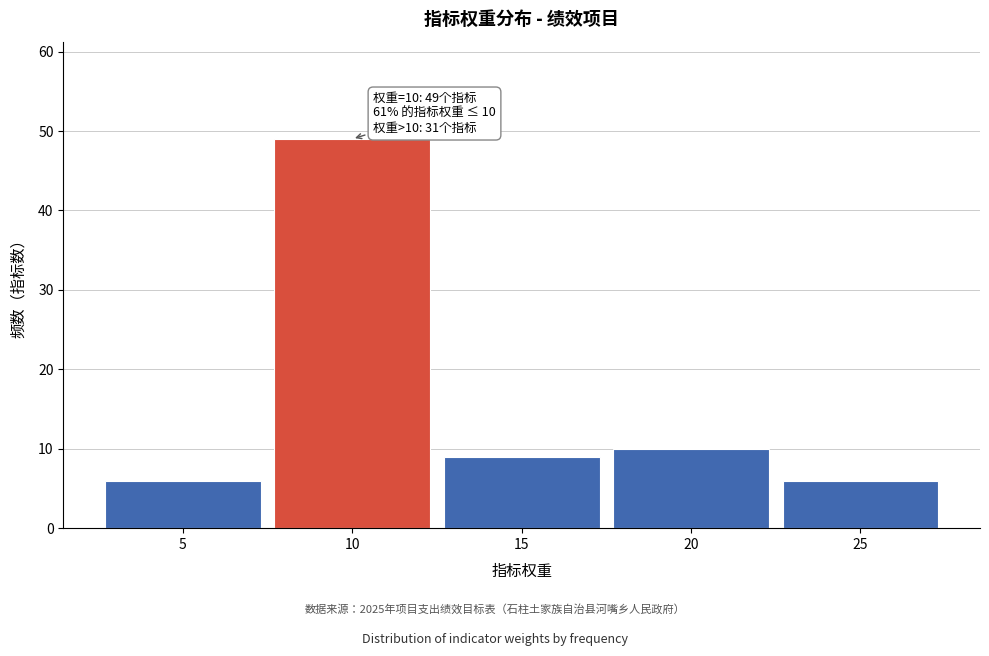

Which range on the x-axis has the tallest bar?

7.5 to 12.5